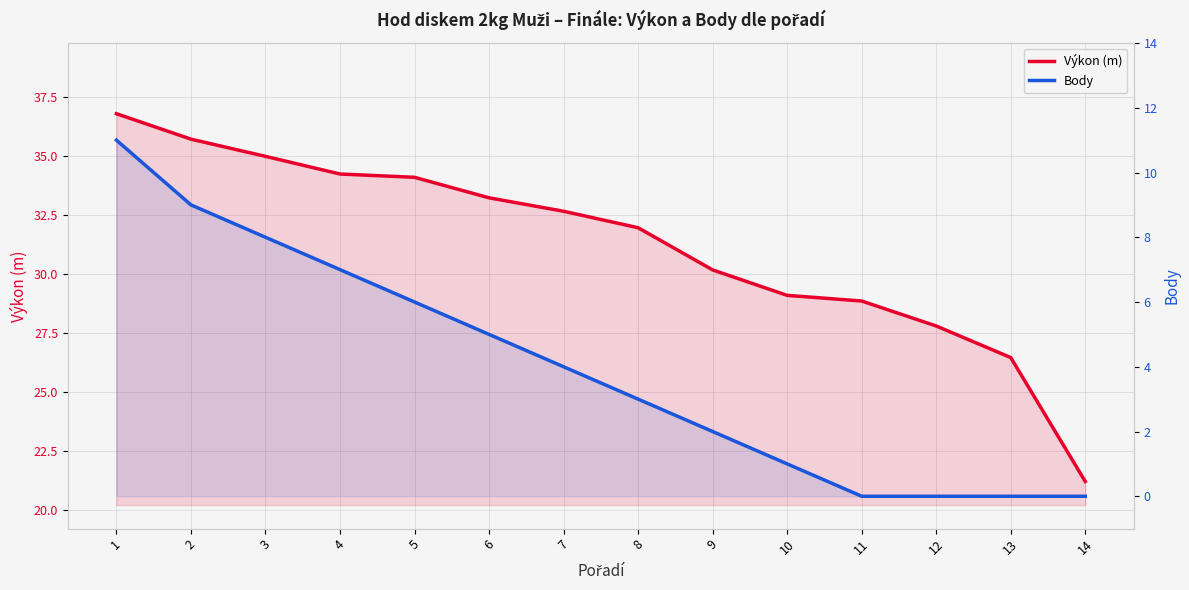

How many values in Body are above zero?

10